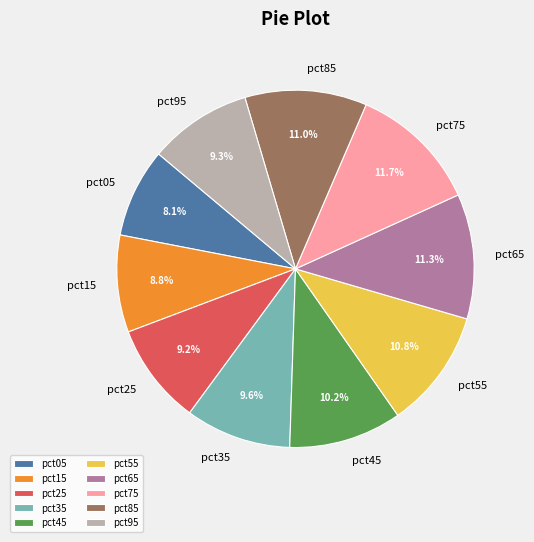

Is there a majority slice in this chart?

No